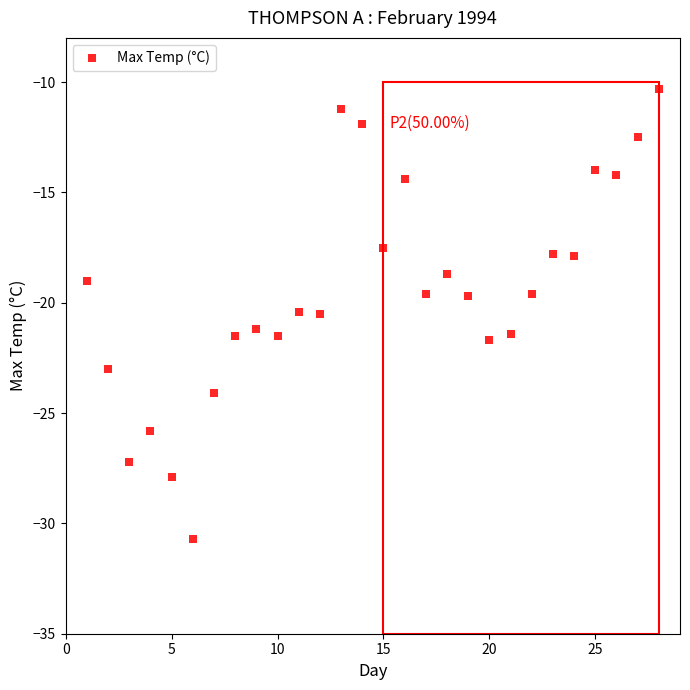

What is the range of Y values (max minus min)?

20.4